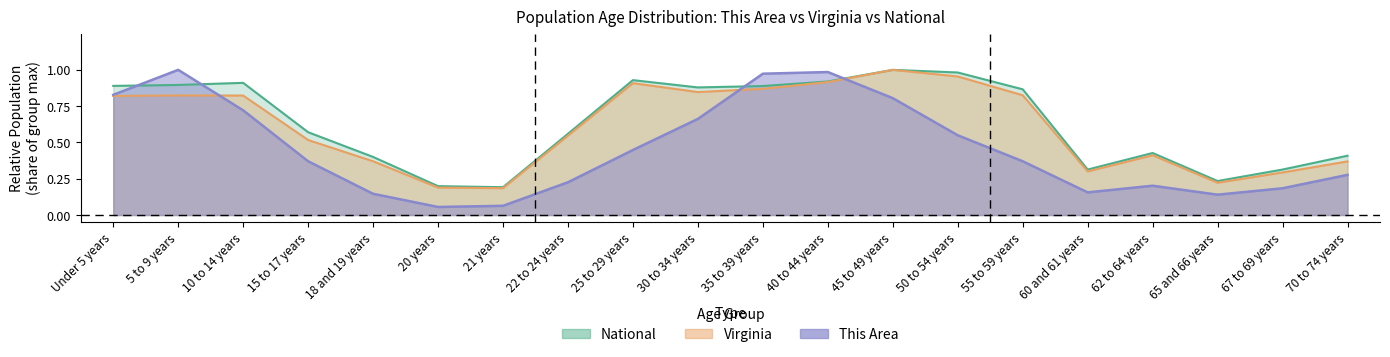

True or false: This Area has a value of 0.1 at 18 and 19 years.

False